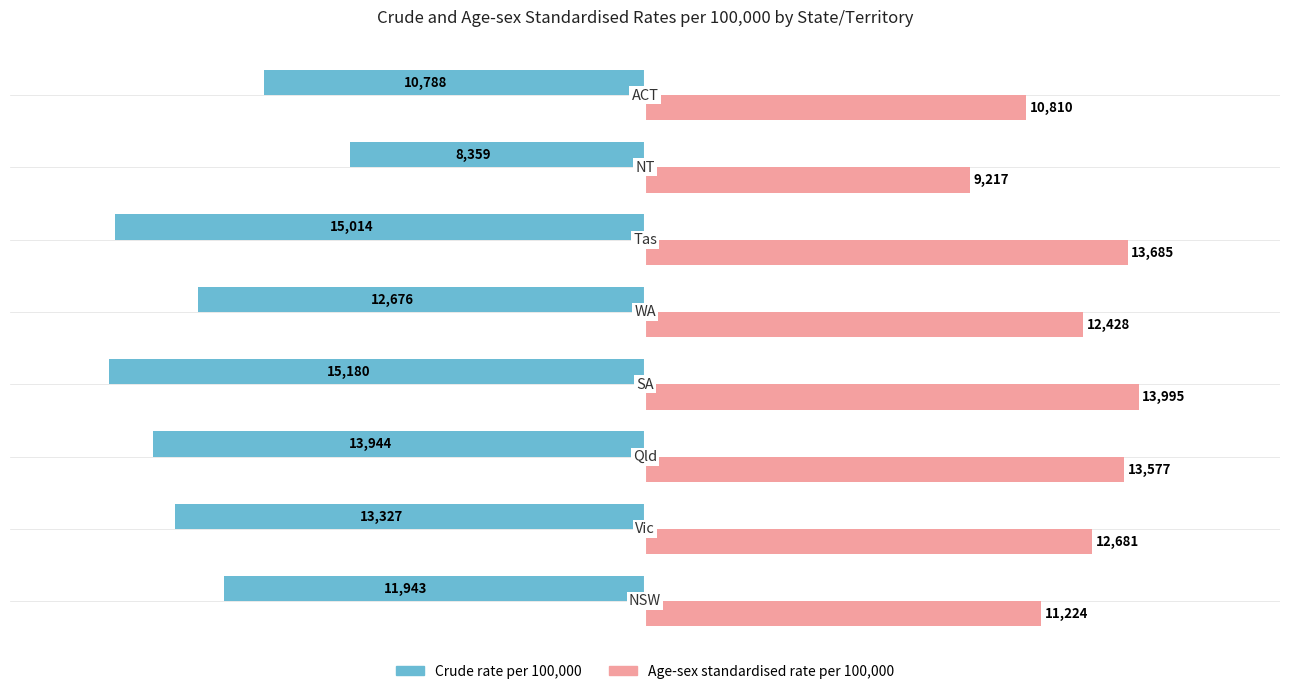

What is the sum of all Age-sex standardised rate per 100,000 values?

97617